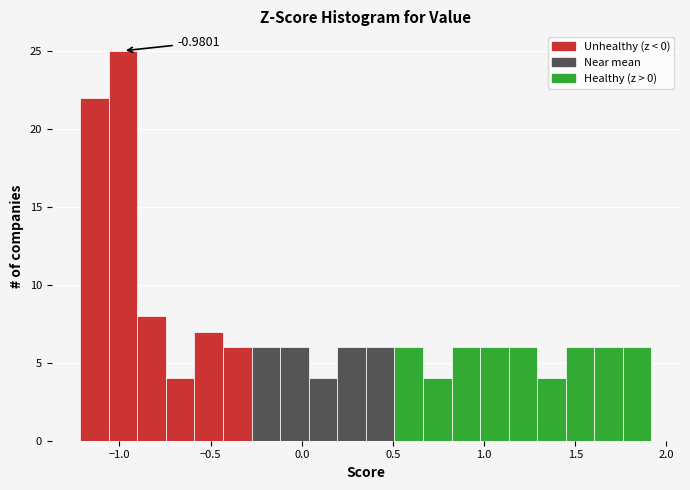

Read against the x-axis, roughly where is the centre of the tallest bar?

-1.00